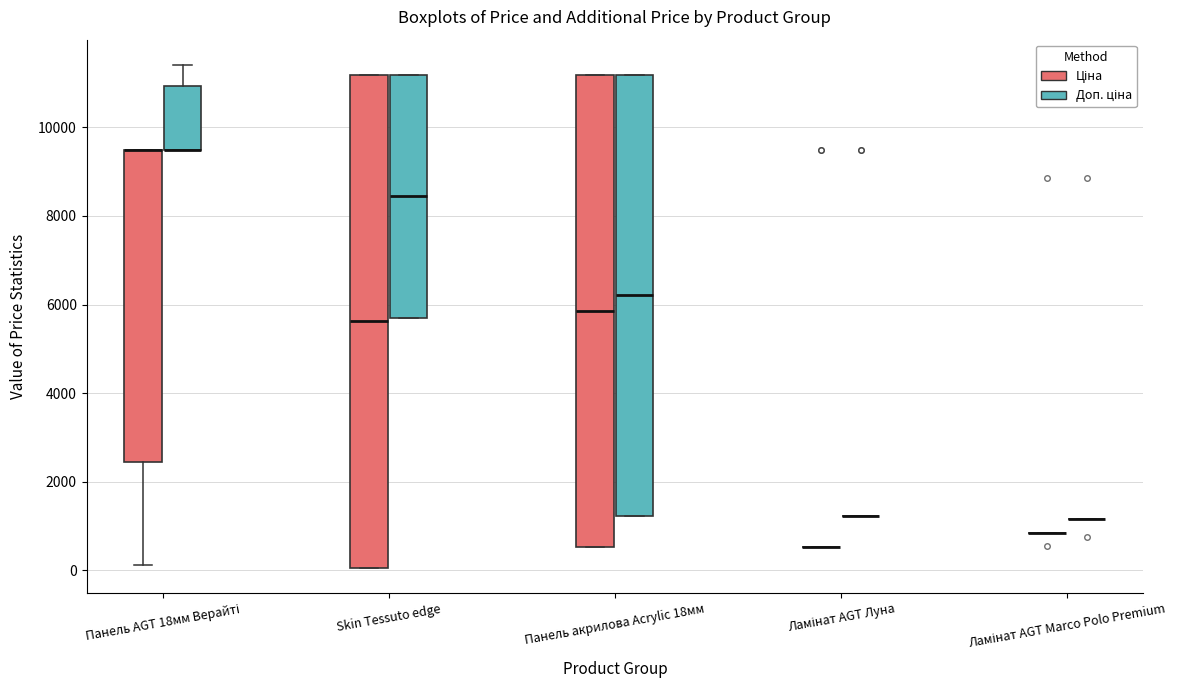

Where does the median line of the box for Skin Tessuto edge (Ціна) sit on the y-axis? The values are not printed on the chart, so give them approximately, as read against the axis.

5600